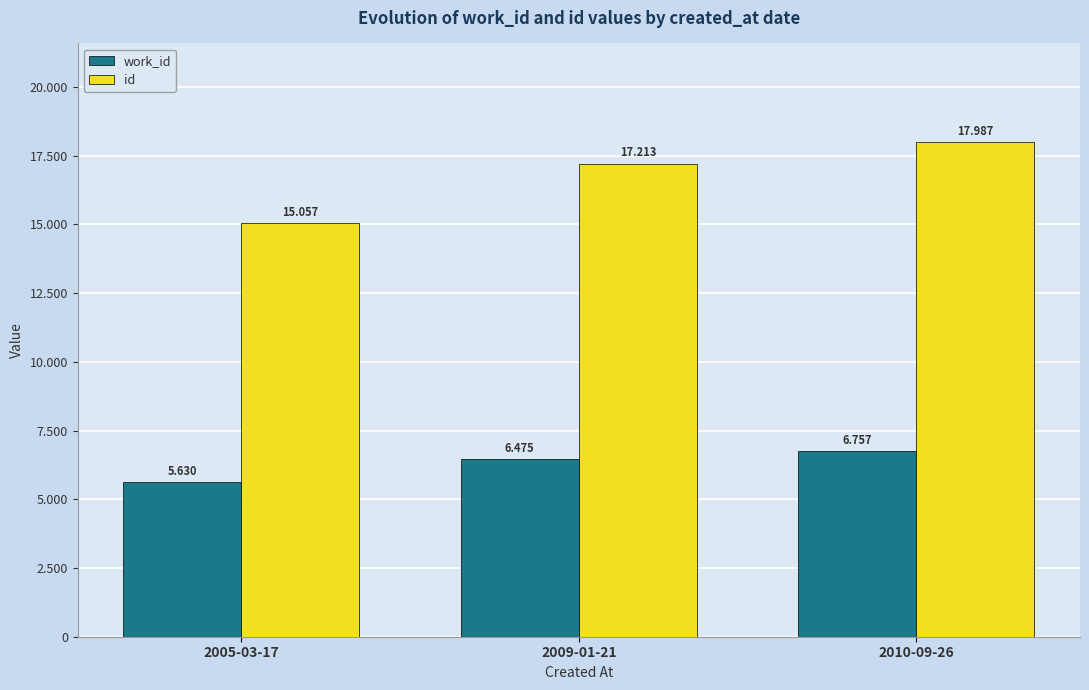

At which label is work_id closest to 6193?

2009-01-21